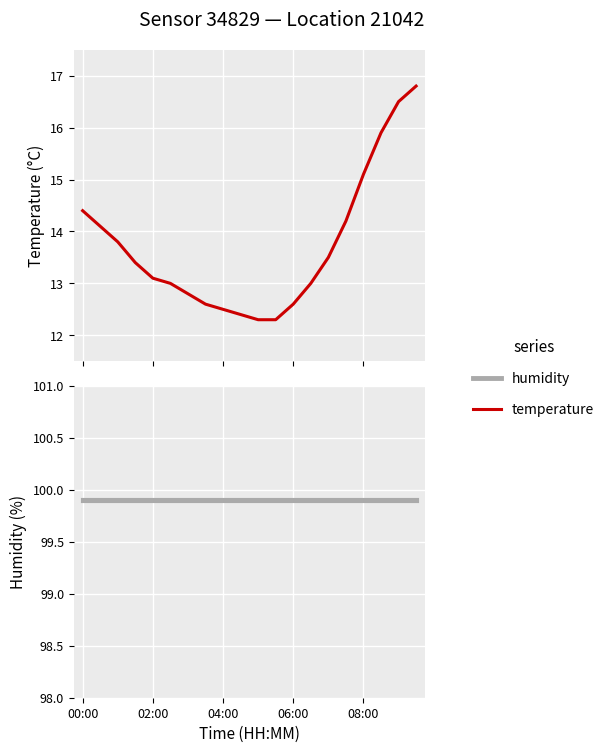

True or false: humidity and temperature intersect in this chart.

False